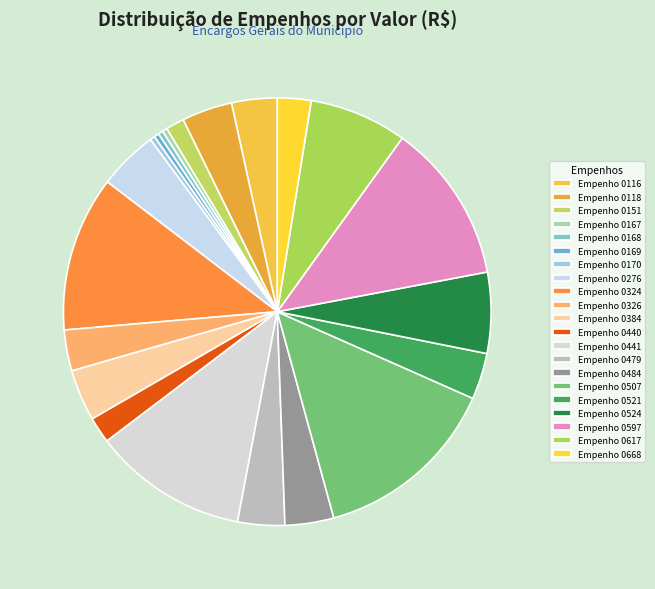

To the nearest percent, what is the average slice percentage?

5%